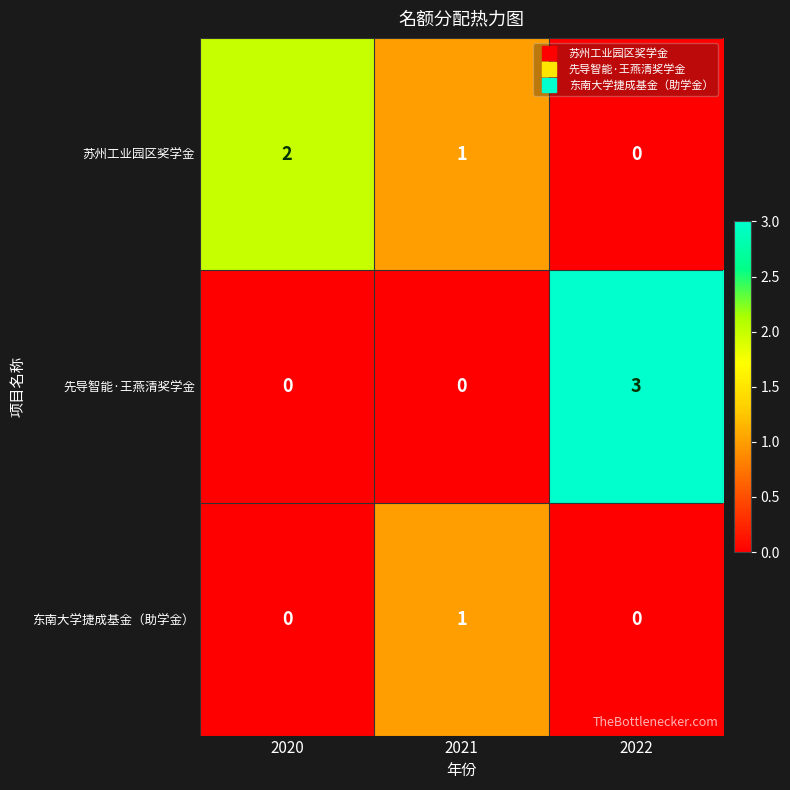

Where does the 苏州工业园区奖学金 series first go above 1?

2020